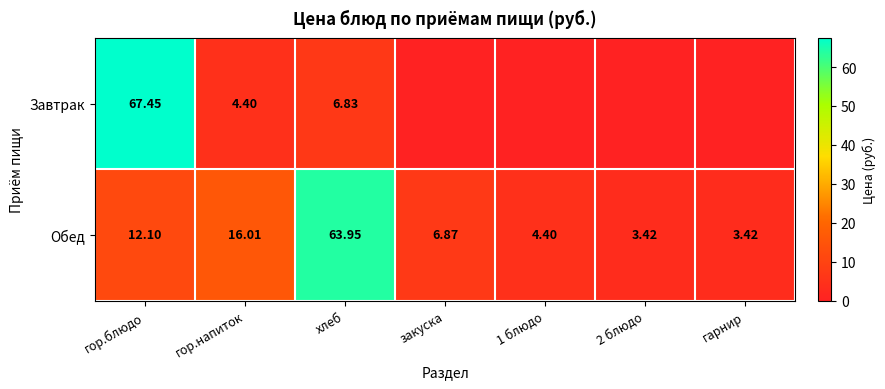

What is the total value across all series at 1 блюдо?

4.4